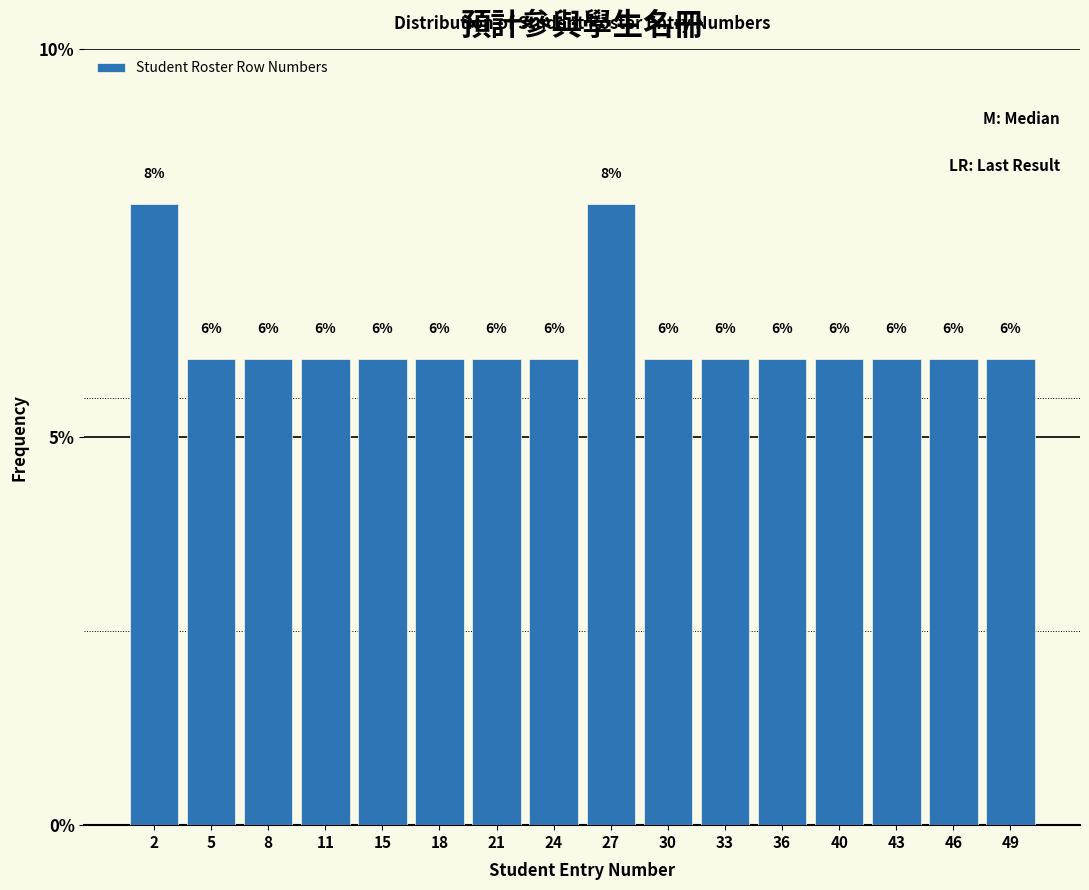

Reading right to left, transcribe all the data shown in this chart.

49=6	46=6	43=6	40=6	36=6	33=6	30=6	27=8	24=6	21=6	18=6	15=6	11=6	8=6	5=6	2=8